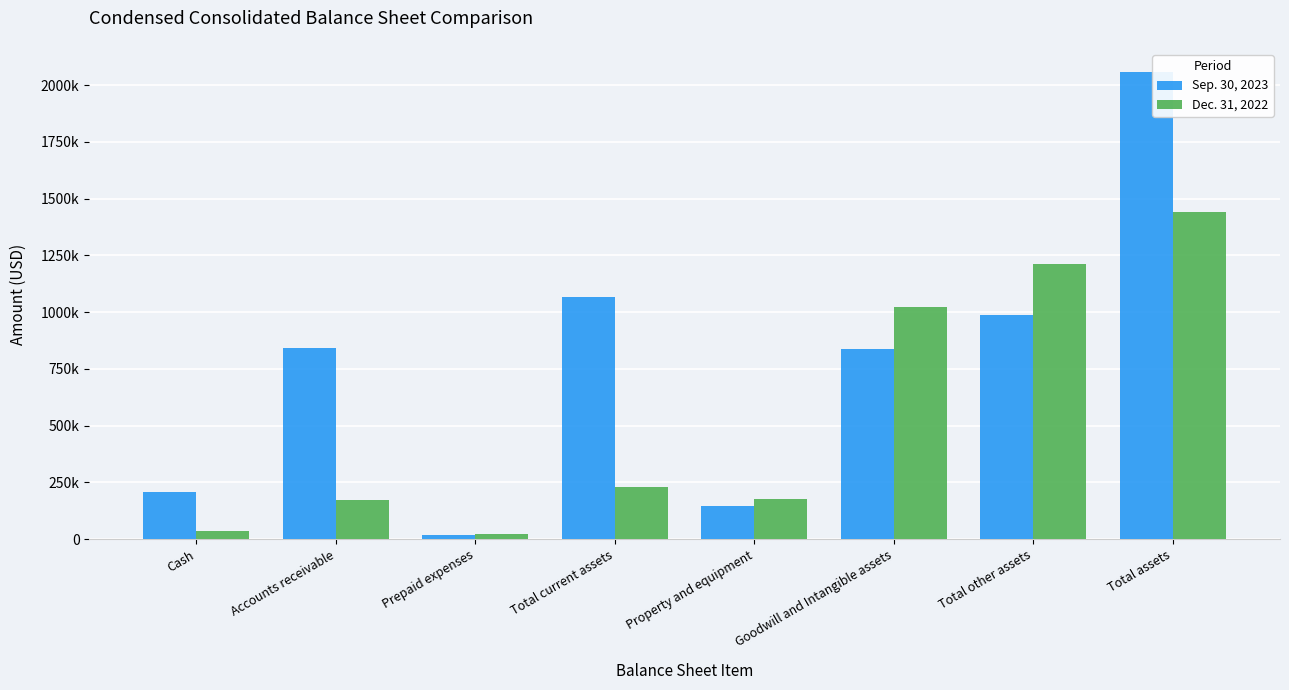

What are all the series names shown in the legend?

Sep. 30, 2023, Dec. 31, 2022